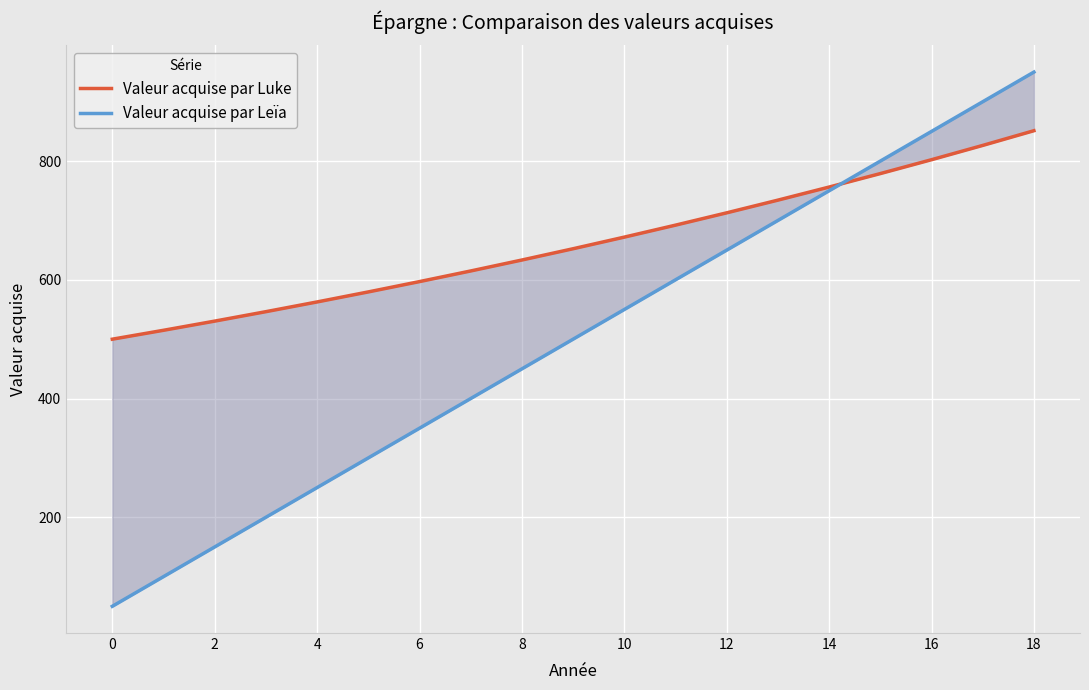

What are all the series names shown in the legend?

Valeur acquise par Luke, Valeur acquise par Leïa